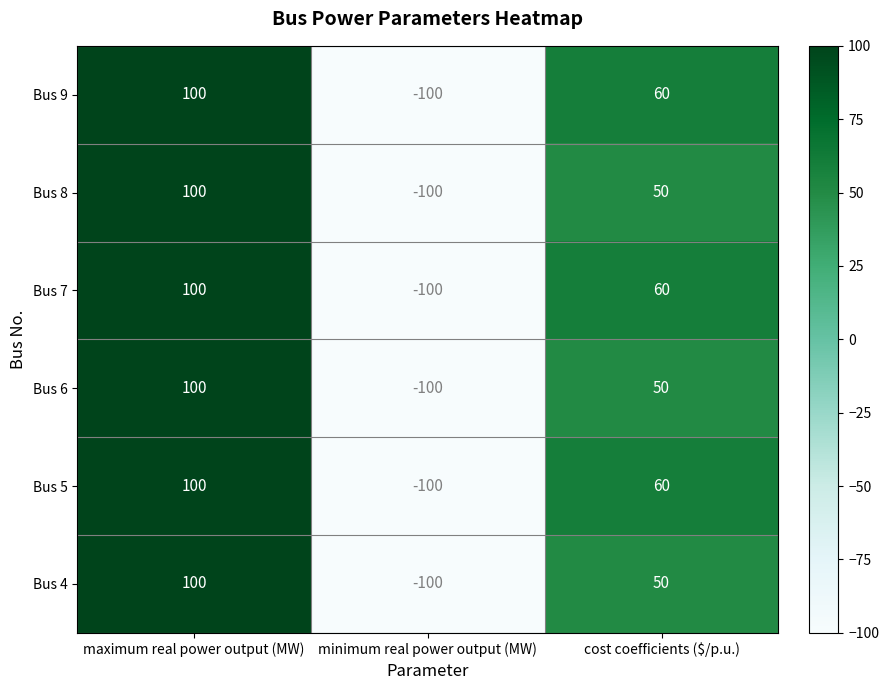

Is it true that Bus 9 equals 151 at maximum real power output (MW)?

False